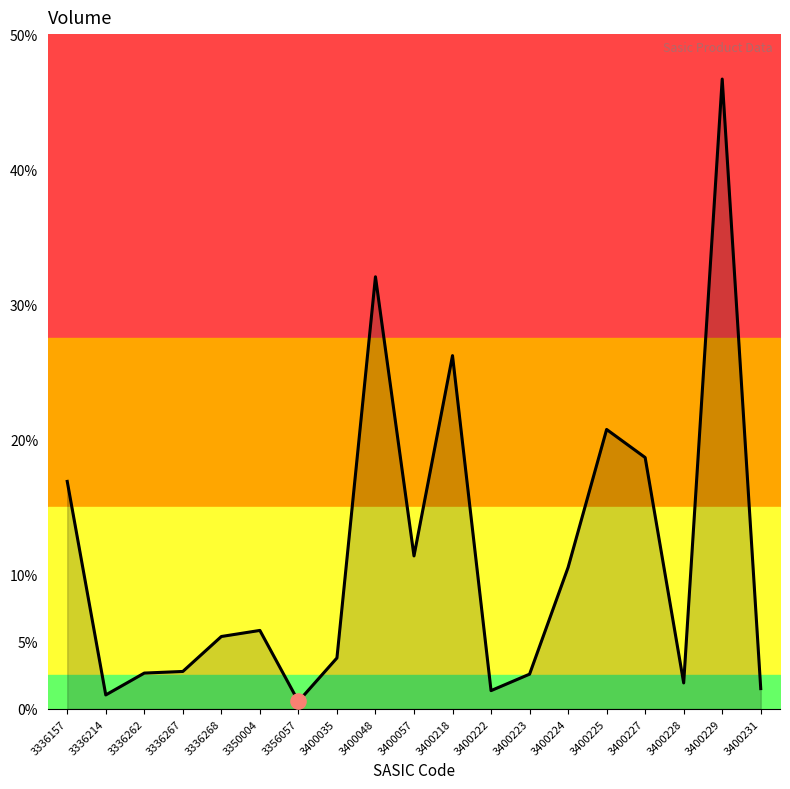

Between 3400223 and 3400225, which is larger?

3400225